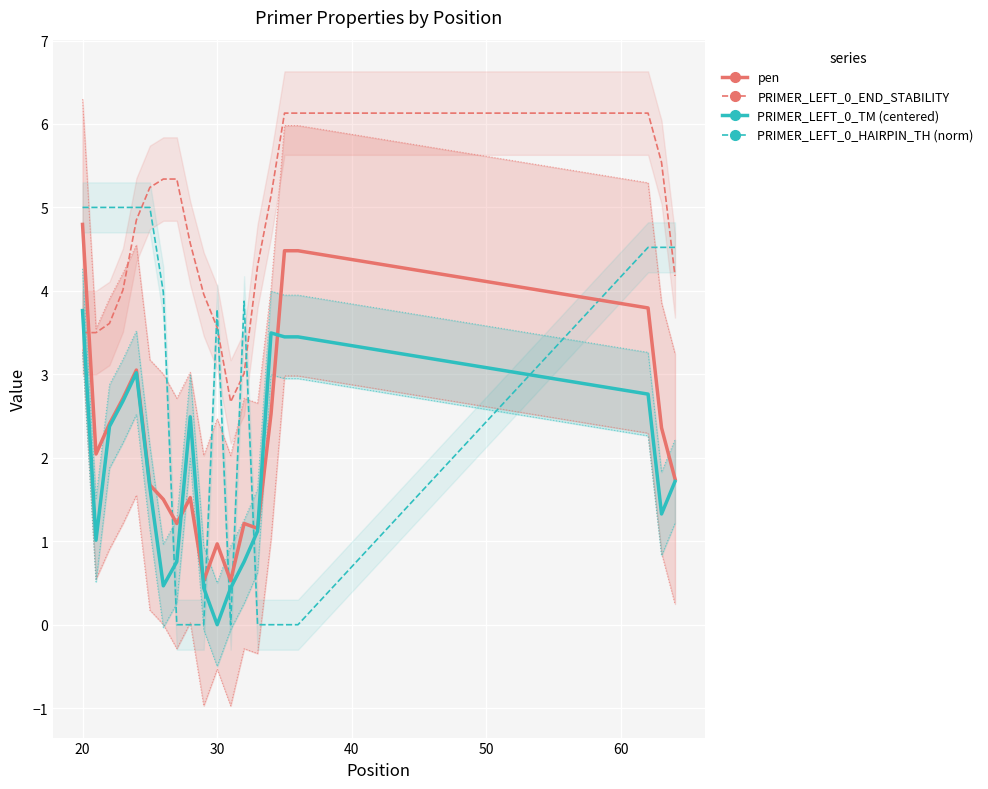

Is this an area chart (filled region under the line)?

No